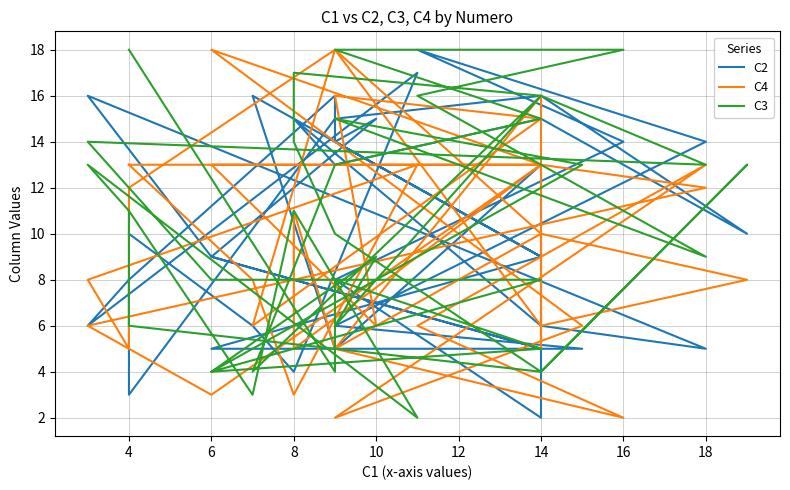

How many series are shown in this chart?

3